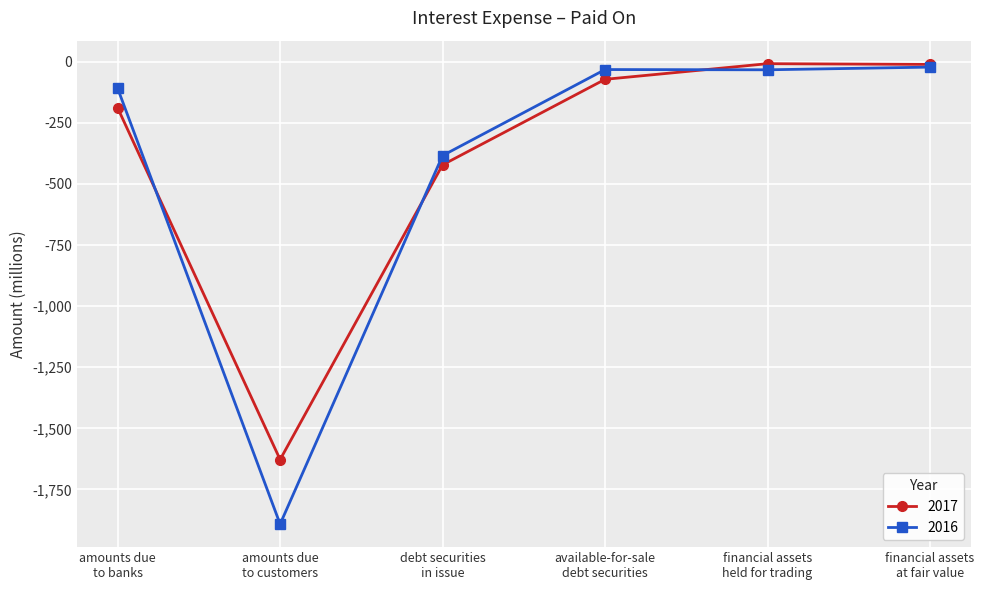

What is the lowest value of the 2016 series?

-1892